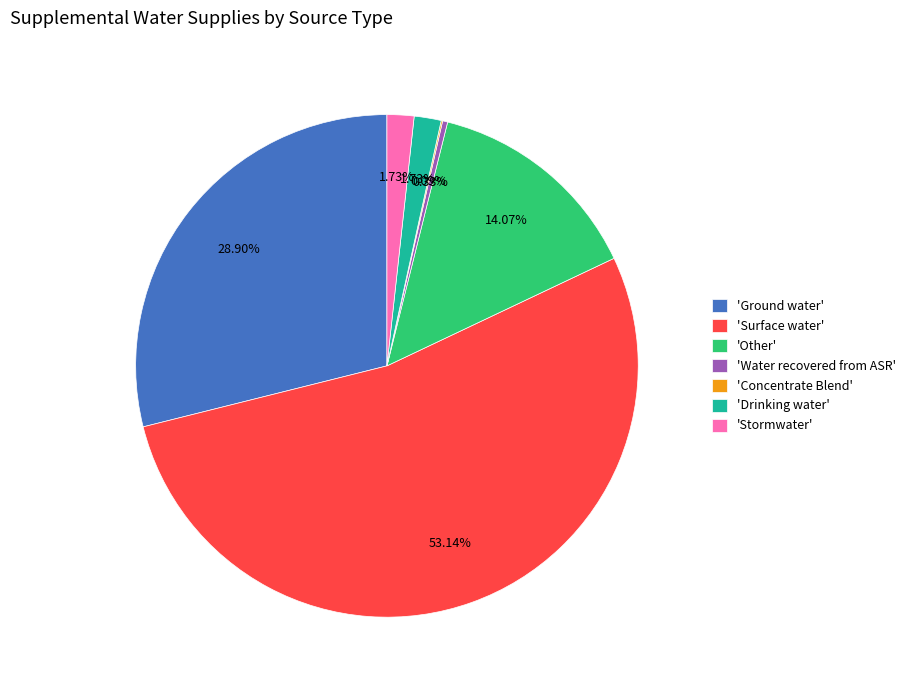

What is the largest slice in the pie chart?

'Surface water'